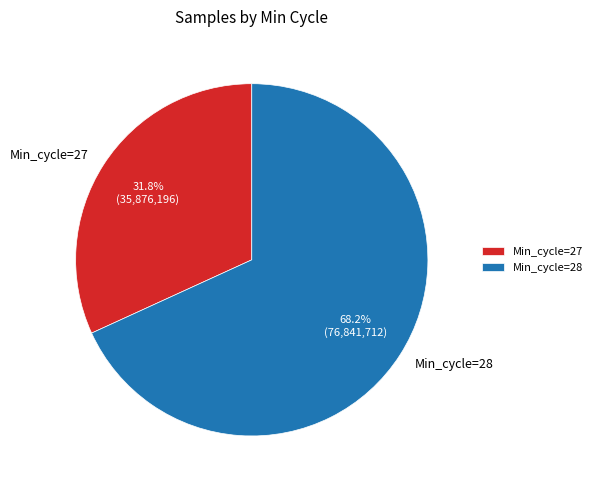

Is there a majority slice in this chart?

Yes